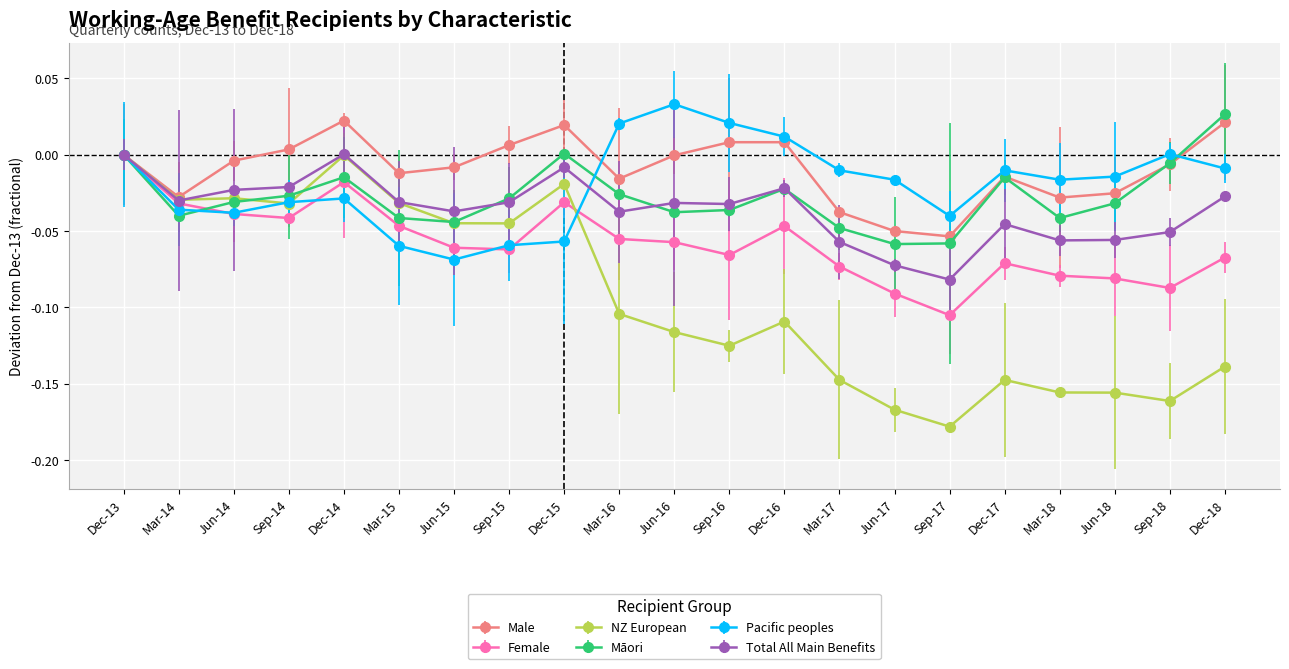

How many times do Male and Māori cross each other?

1